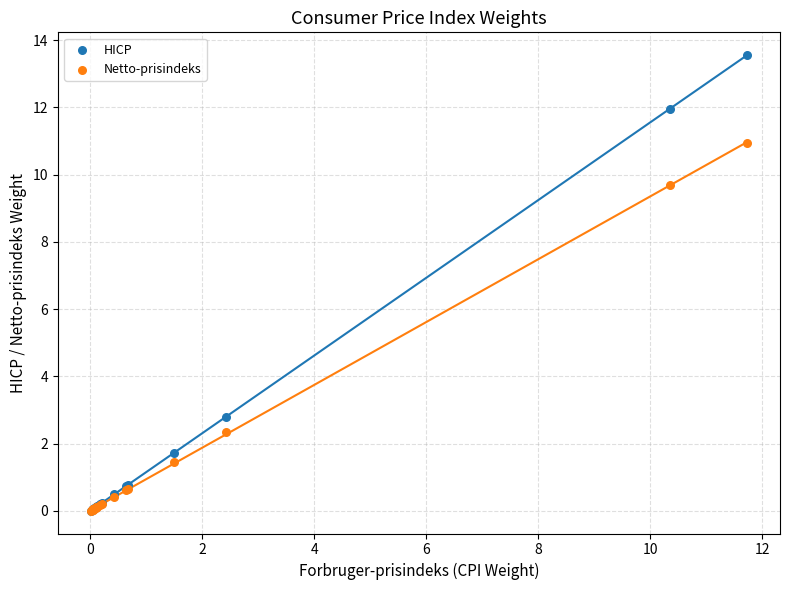

In the Netto-prisindeks series, what Y value is closest to 5?

2.3